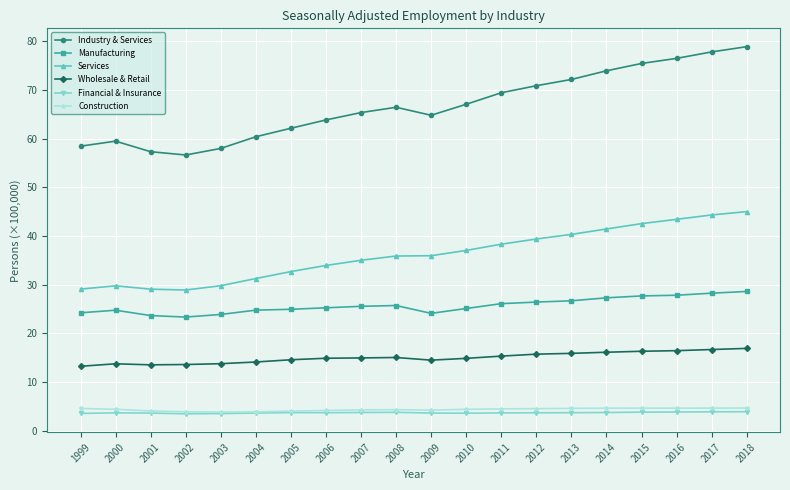

What is the sum of all Financial & Insurance values?

73.2